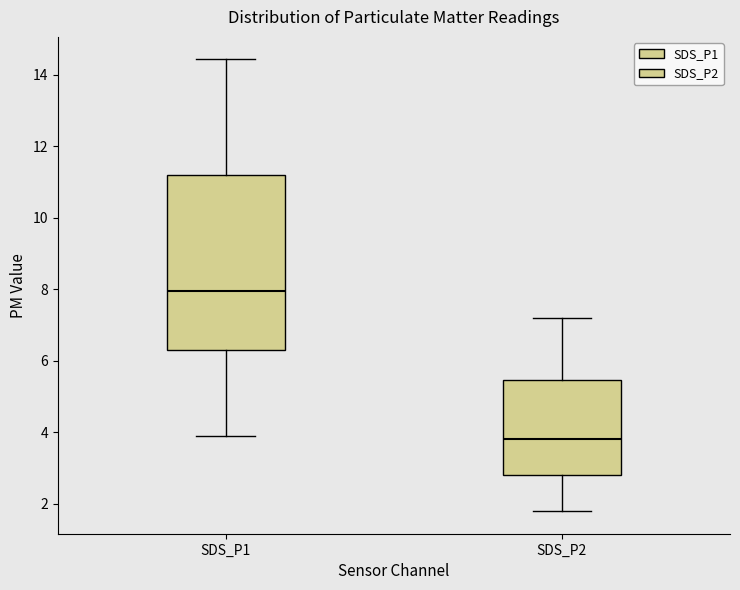

Reading left to right, transcribe this box plot: for each box, give where its median line is, the range the box spans, and where its two whiskers end, as read against the y-axis. The values are not printed on the chart, so give them approximately, as read against the axis.

SDS_P1: median 8.0, box 6.4 to 11.2, whiskers 4.0 to 14.4
SDS_P2: median 3.8, box 2.8 to 5.4, whiskers 1.8 to 7.2